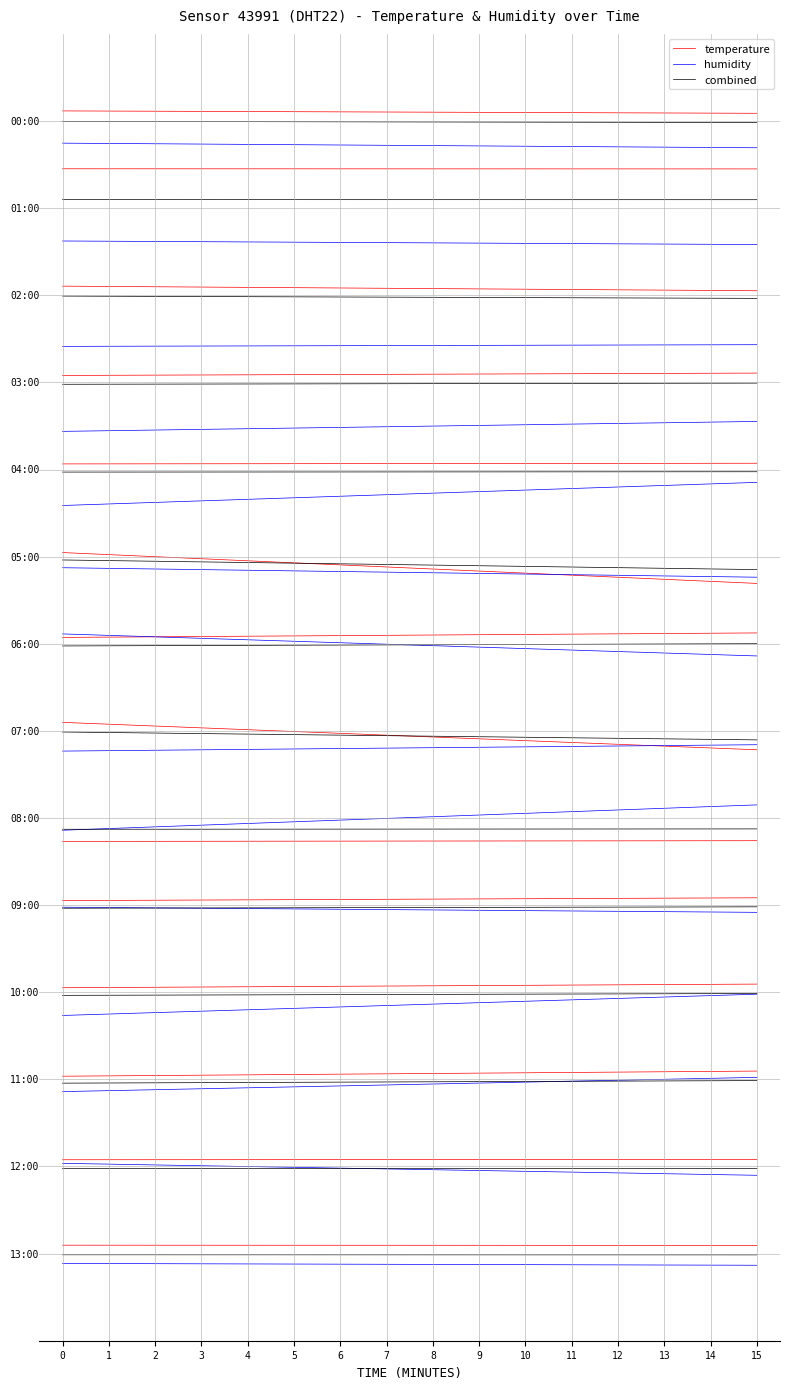

What is the total value across all series at 1?

-0.2